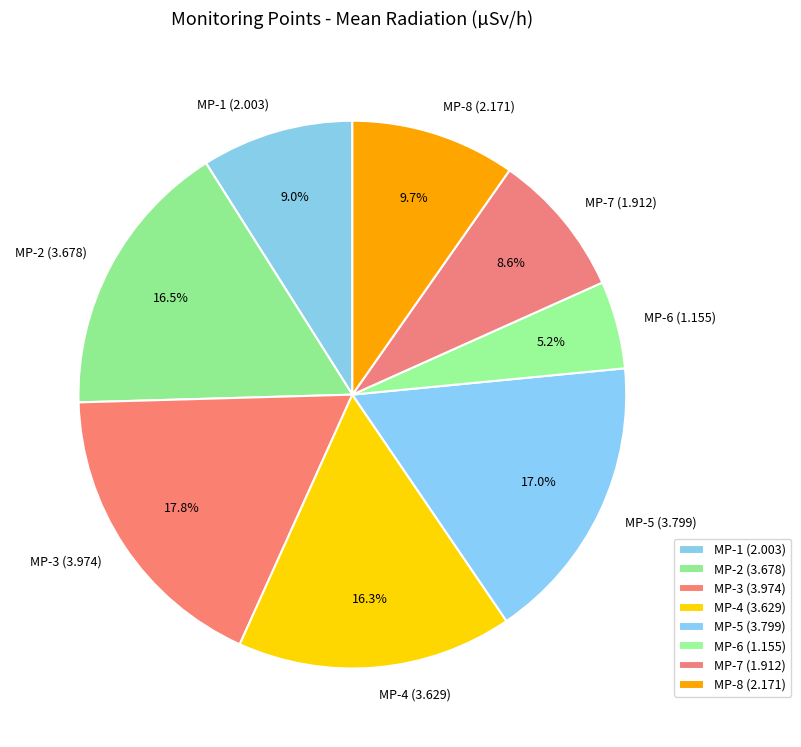

Does any single category account for the majority?

No